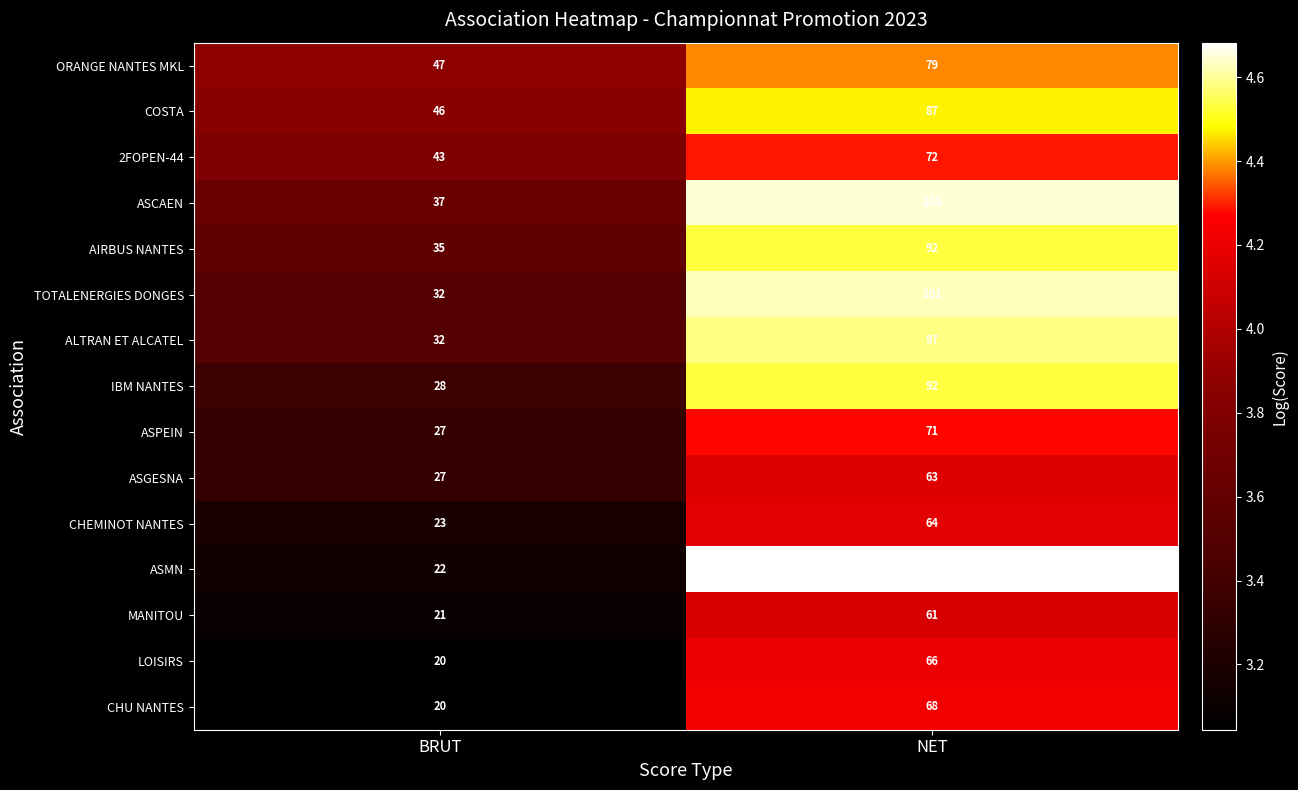

Which series has the widest spread of values?

ASMN